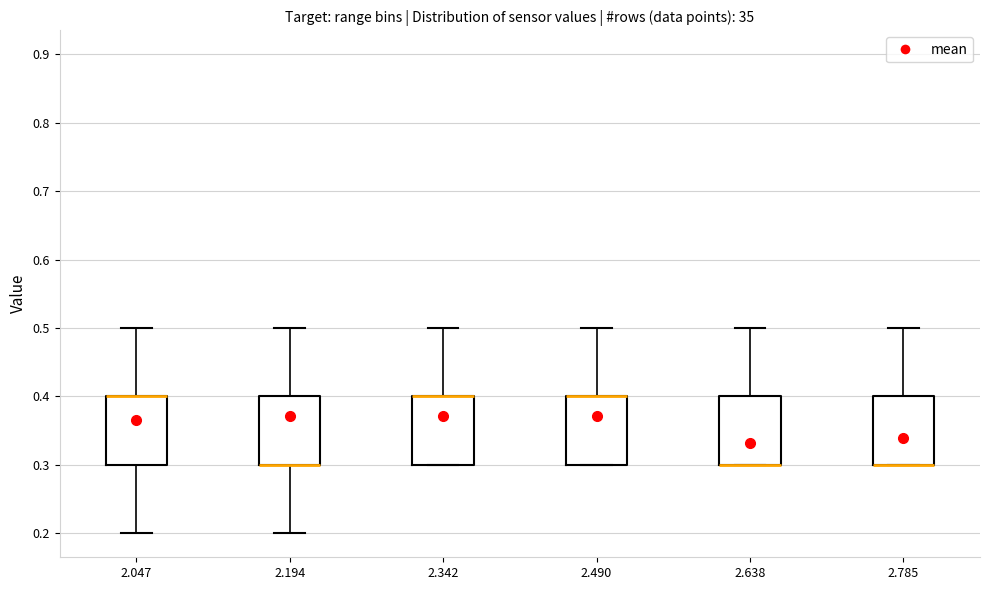

Reading left to right, transcribe this box plot: for each box, give where its median line is, the range the box spans, and where its two whiskers end, as read against the y-axis. The values are not printed on the chart, so give them approximately, as read against the axis.

2.047: median 0.4 (drawn on the box's upper edge), box 0.3 to 0.4, whiskers 0.2 to 0.5
2.194: median 0.3 (drawn on the box's lower edge), box 0.3 to 0.4, whiskers 0.2 to 0.5
2.342: median 0.4 (drawn on the box's upper edge), box 0.3 to 0.4, whiskers 0.3 to 0.5
2.490: median 0.4 (drawn on the box's upper edge), box 0.3 to 0.4, whiskers 0.3 to 0.5
2.638: median 0.3 (drawn on the box's lower edge), box 0.3 to 0.4, whiskers 0.3 to 0.5
2.785: median 0.3 (drawn on the box's lower edge), box 0.3 to 0.4, whiskers 0.3 to 0.5